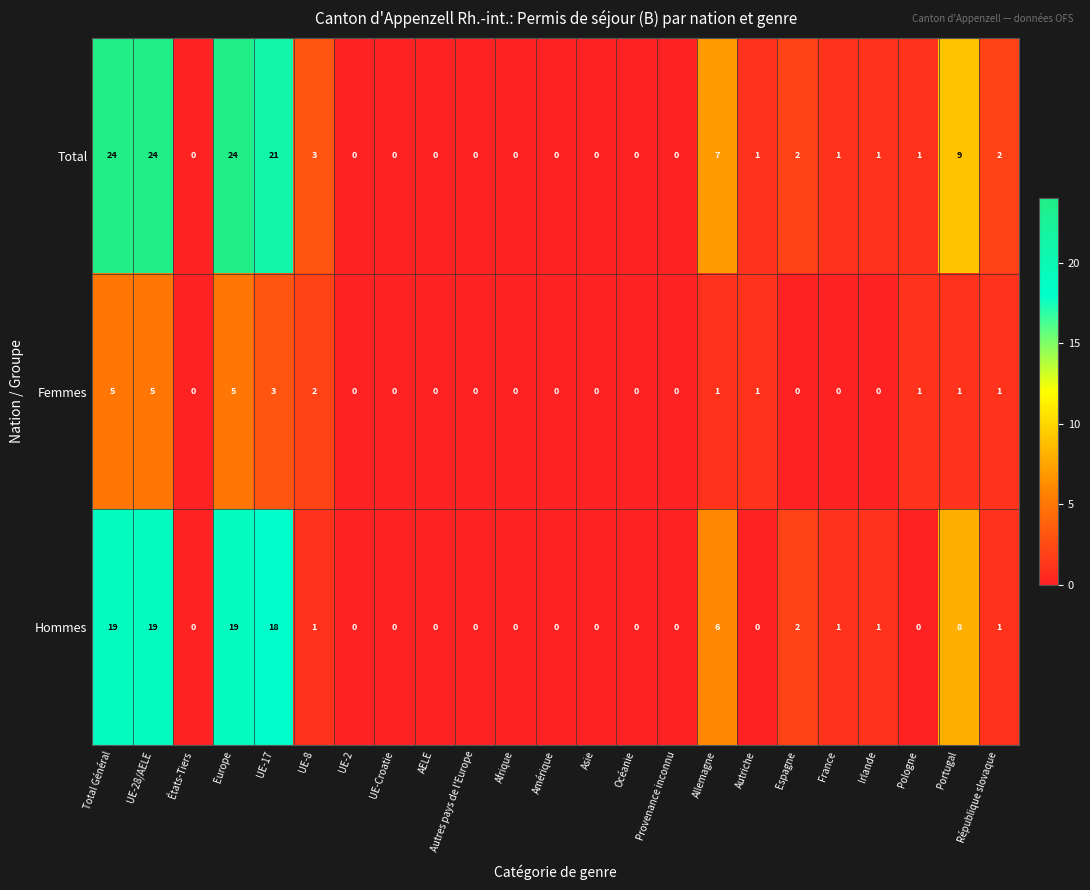

Between Europe and Océanie, which series saw the biggest shift?

Total